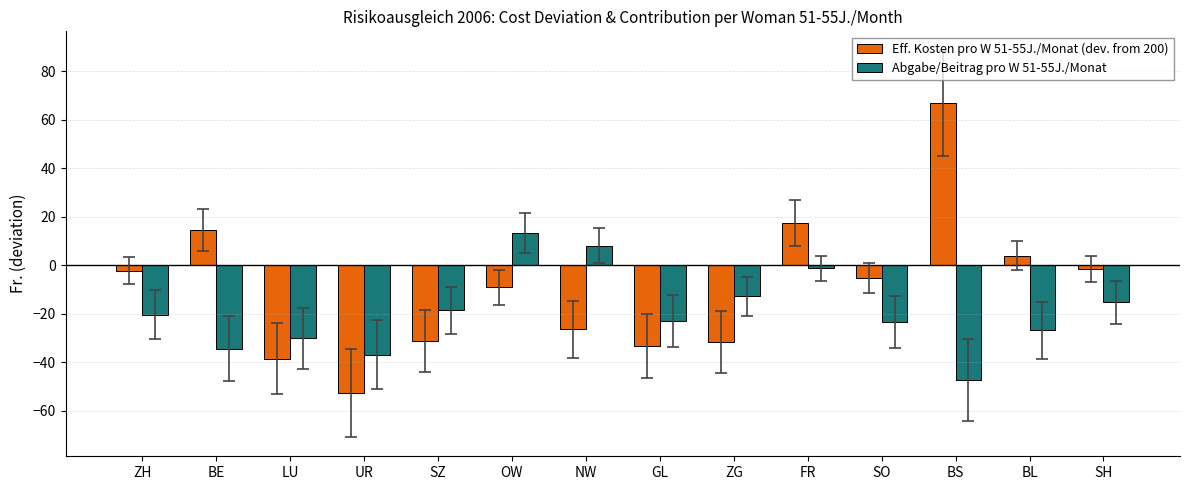

List the series in order of their overall mean, highest first.

Eff. Kosten pro W 51-55J./Monat (dev. from 200), Abgabe/Beitrag pro W 51-55J./Monat